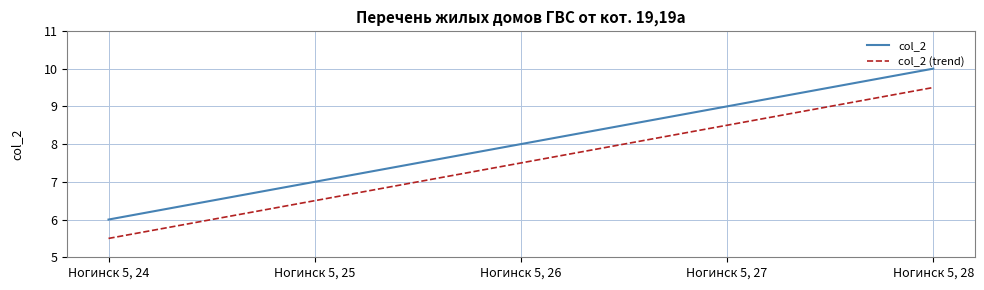

What is the total value across all series at Ногинск 5, 26?

15.5